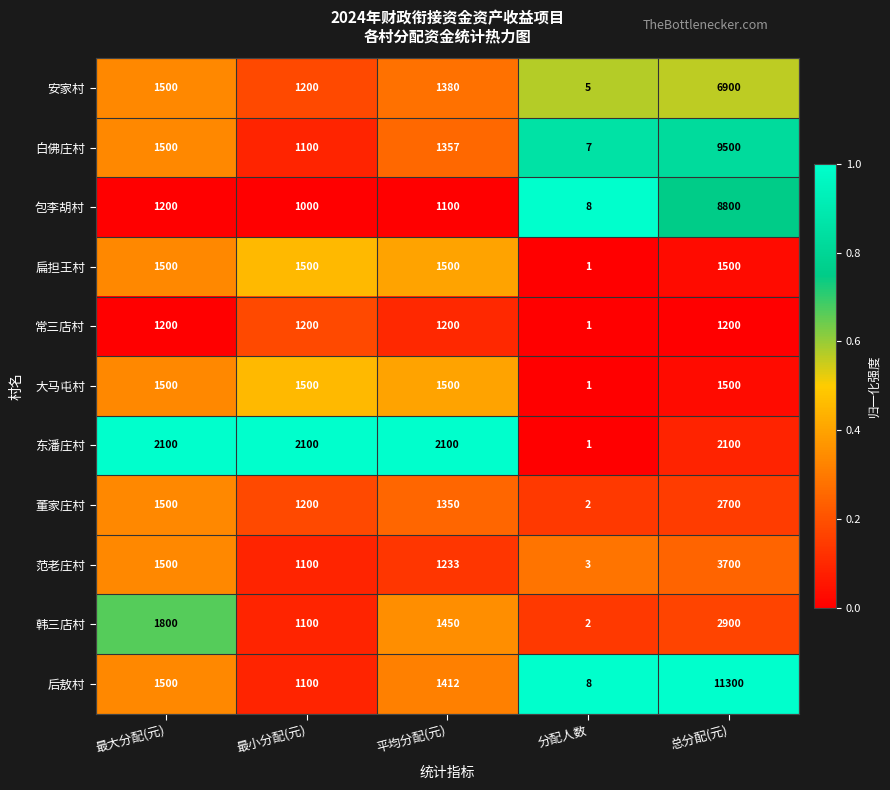

Between 最大分配(元) and 最小分配(元), which series saw the biggest shift?

韩三店村